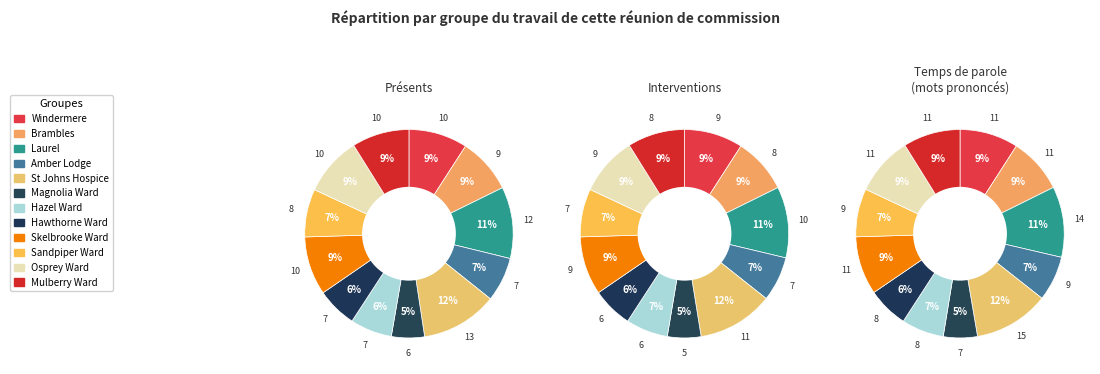

Does Mulberry Ward represent more than half of the total?

No